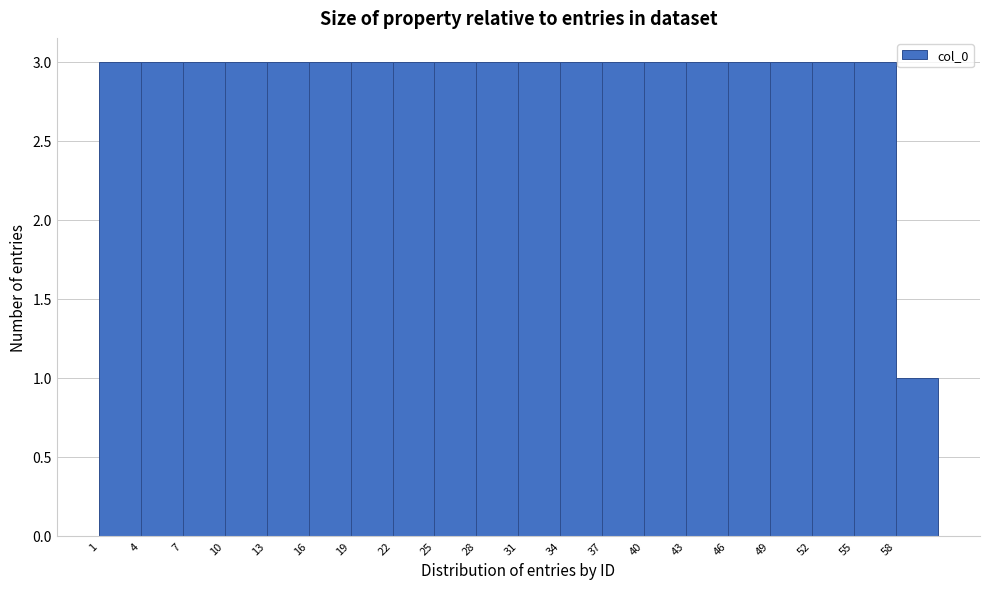

How tall is the bar that spans 43 to 46 on the x-axis? The values are not printed on the chart, so give them approximately, as read against the axis.

3